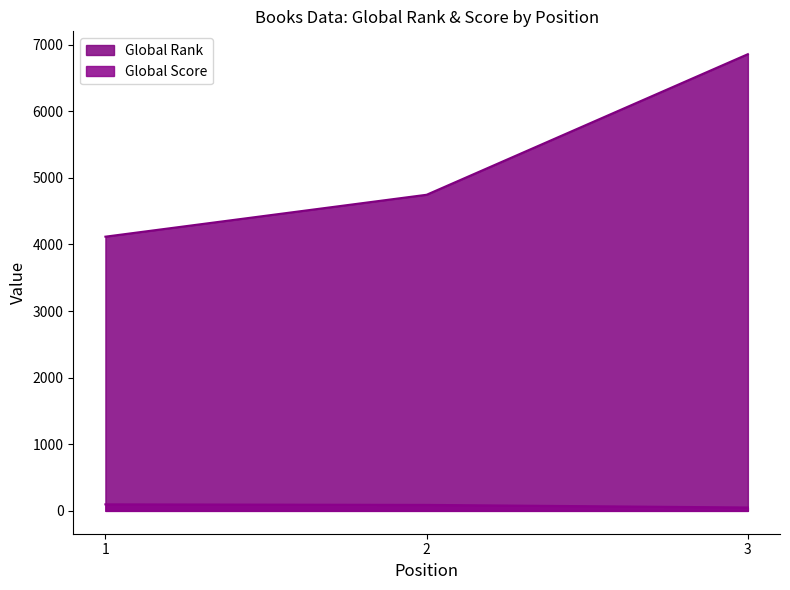

Rank the series by their maximum value, from lowest to highest.

Global Score, Global Rank